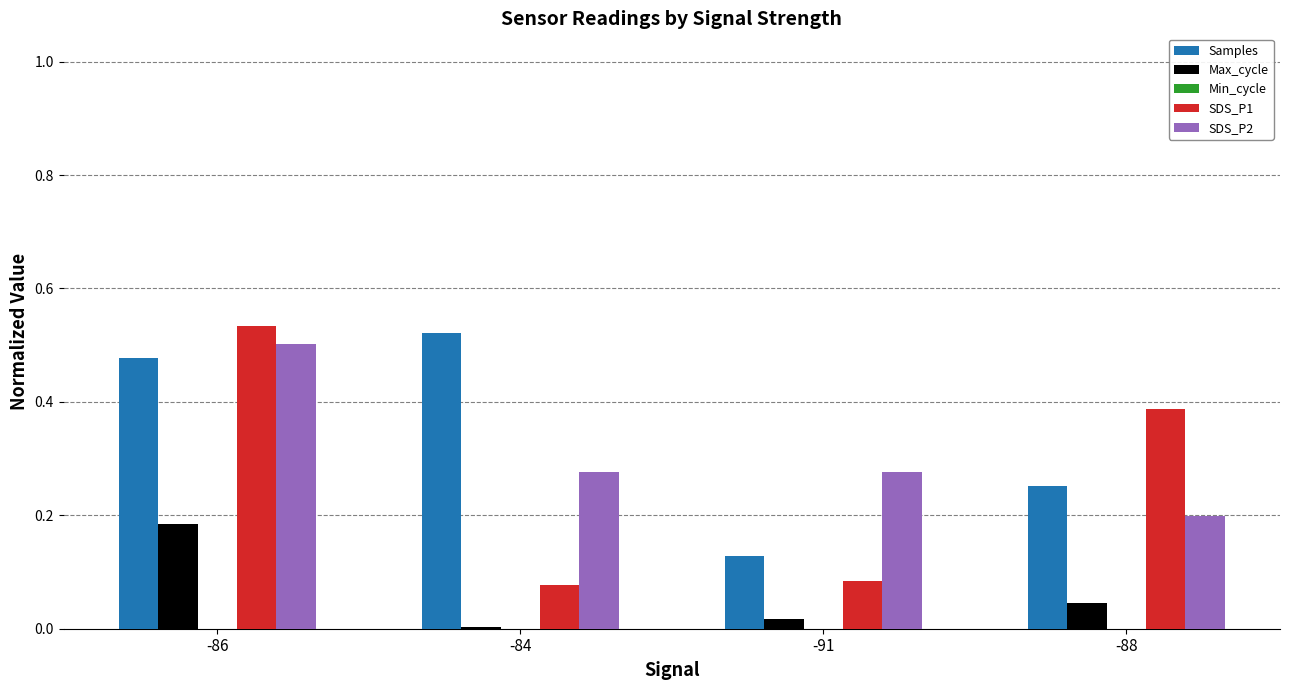

Which series changed the most between -84 and -91?

Samples